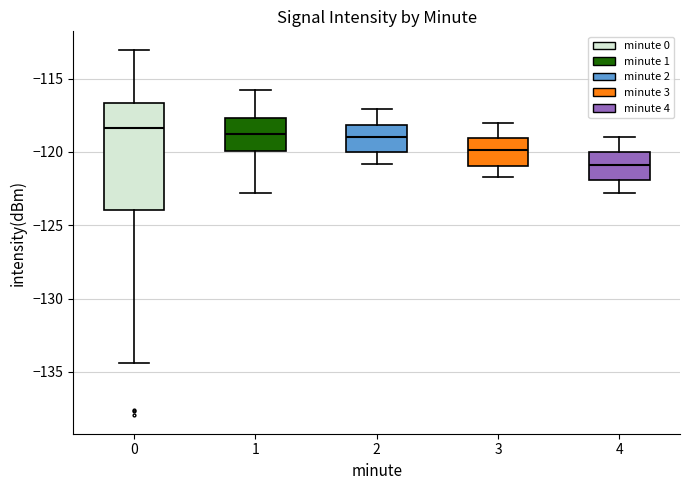

Reading left to right, read every box against the y-axis: the position of its median line, the range the box covers, and the ends of its whiskers. The values are not printed on the chart, so give them approximately, as read against the axis.

0: median -118.5, box -124.0 to -116.5, whiskers -134.5 to -113.0
1: median -118.5, box -120.0 to -117.5, whiskers -123.0 to -116.0
2: median -119.0, box -120.0 to -118.0, whiskers -121.0 to -117.0
3: median -120.0, box -121.0 to -119.0, whiskers -121.5 to -118.0
4: median -121.0, box -122.0 to -120.0, whiskers -123.0 to -119.0